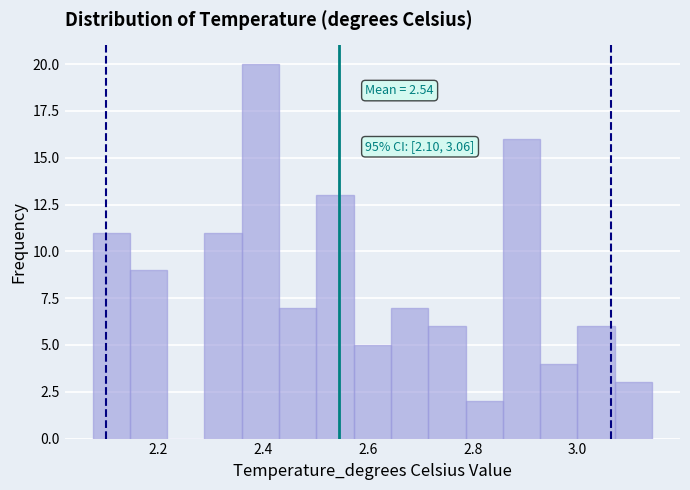

Read against the x-axis, roughly where is the centre of the tallest bar?

2.40